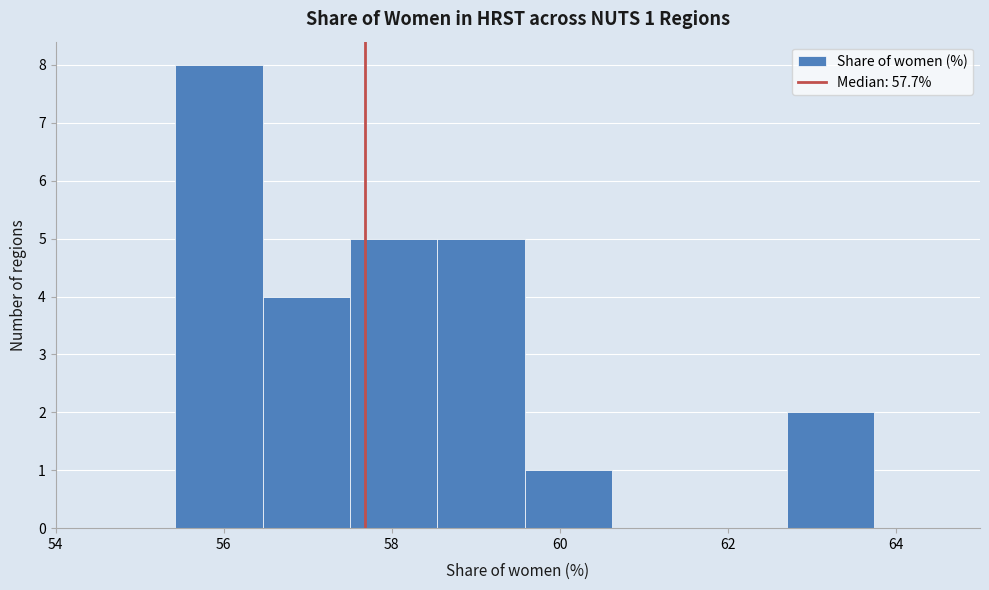

Which range on the x-axis has the tallest bar?

55.4 to 56.4